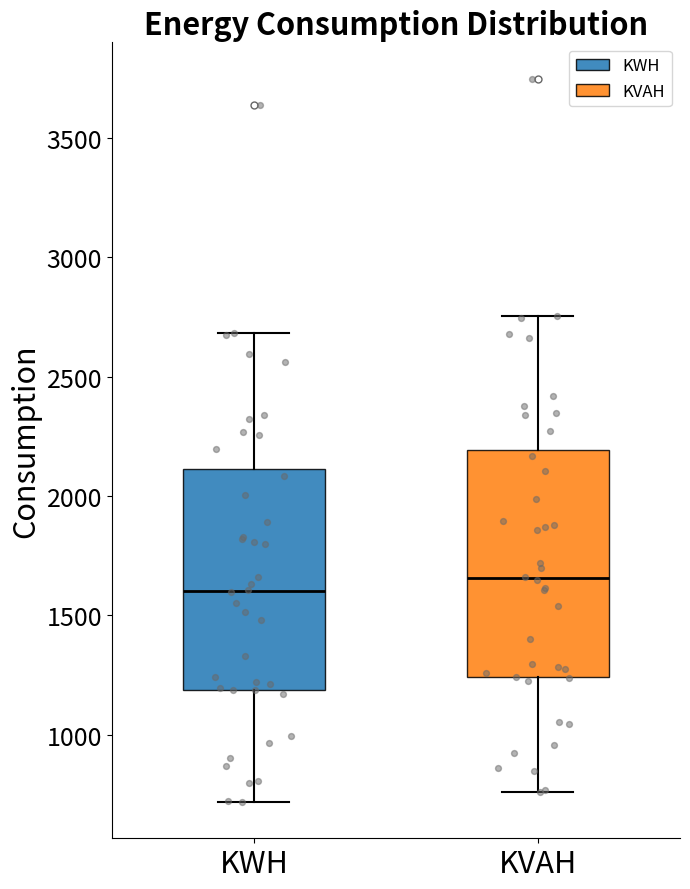

Reading left to right, read every box against the y-axis: the position of its median line, the range the box covers, and the ends of its whiskers. The values are not printed on the chart, so give them approximately, as read against the axis.

KWH: median 1600, box 1200 to 2100, whiskers 700 to 2700
KVAH: median 1650, box 1250 to 2200, whiskers 750 to 2750